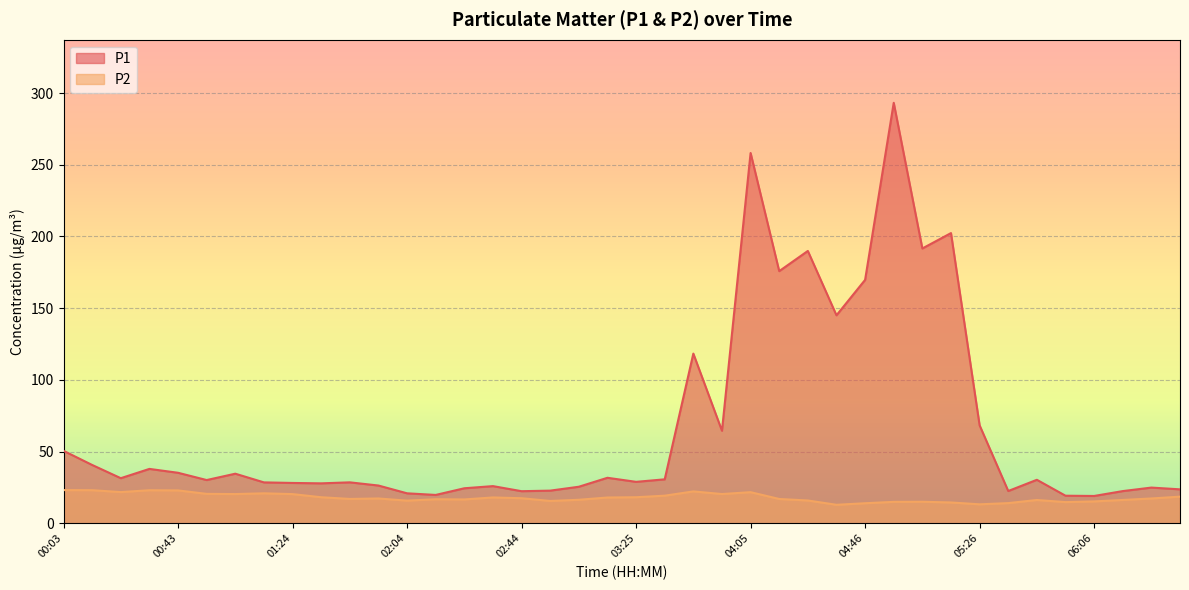

Reading left to right, transcribe all the data shown in this chart.

P1: 50.5	40.7	31.4	37.9	35.2	30.1	34.6	28.5	28.1	27.9	28.6	26.3	20.9	19.8	24.4	25.9	22.4	22.8	25.5	31.7	28.9	30.6	118.3	64.5	258.2	175.8	189.9	145.0	169.7	293.2	191.6	202.3	68.3	22.5	30.3	19.2	19.1	22.4	24.9	23.7
P2: 23.1	23.1	21.8	23.1	22.9	20.5	20.4	20.9	20.4	18.2	17.0	17.3	15.8	16.8	16.6	18.0	17.5	15.6	16.4	18.0	18.2	19.2	22.2	20.4	21.7	16.9	15.9	12.9	14.0	14.9	15.0	14.5	13.2	14.1	16.2	14.8	15.2	16.3	17.3	18.6